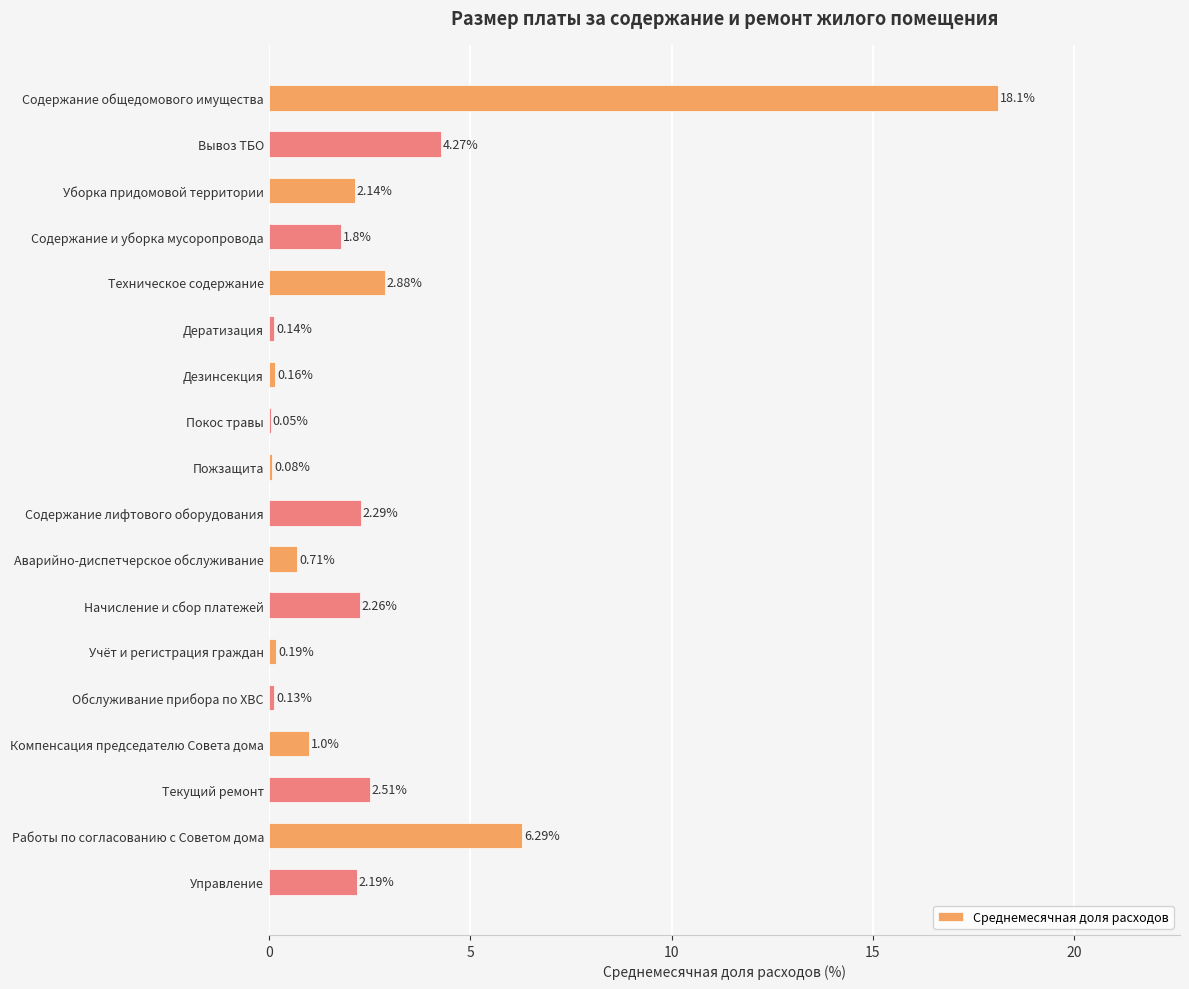

What is the maximum value shown in the chart?

18.1